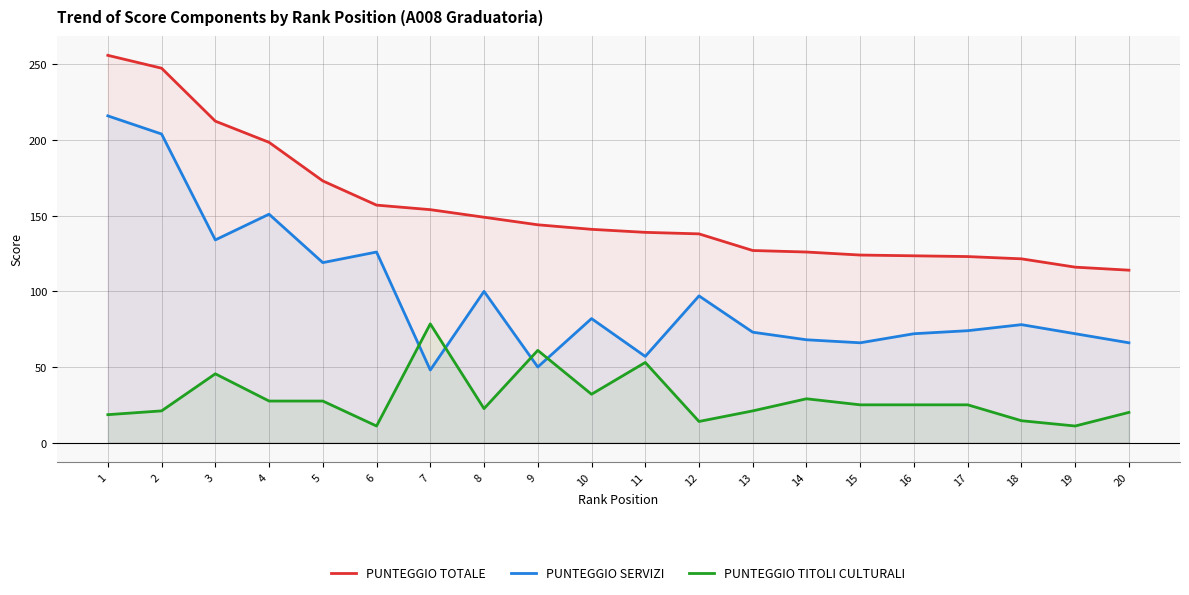

Which category has the lowest value in the PUNTEGGIO TOTALE series?

20